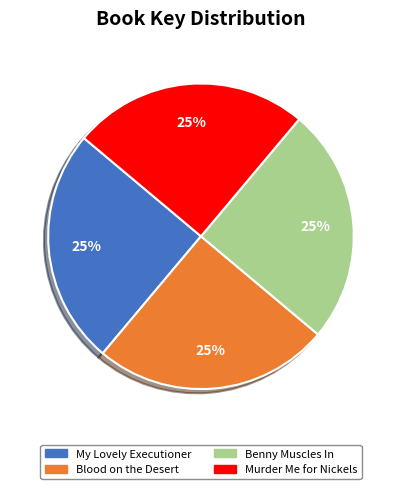

True or false: Benny Muscles In accounts for 25% of the total.

True